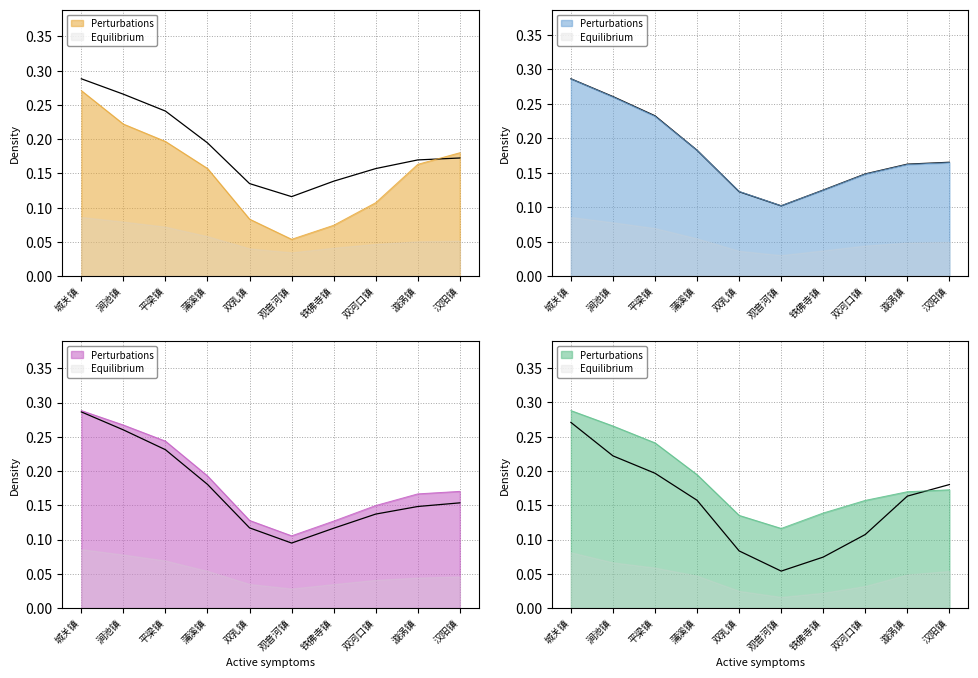

Count the 月在职标准工资 values in the range 0 to 1.

10